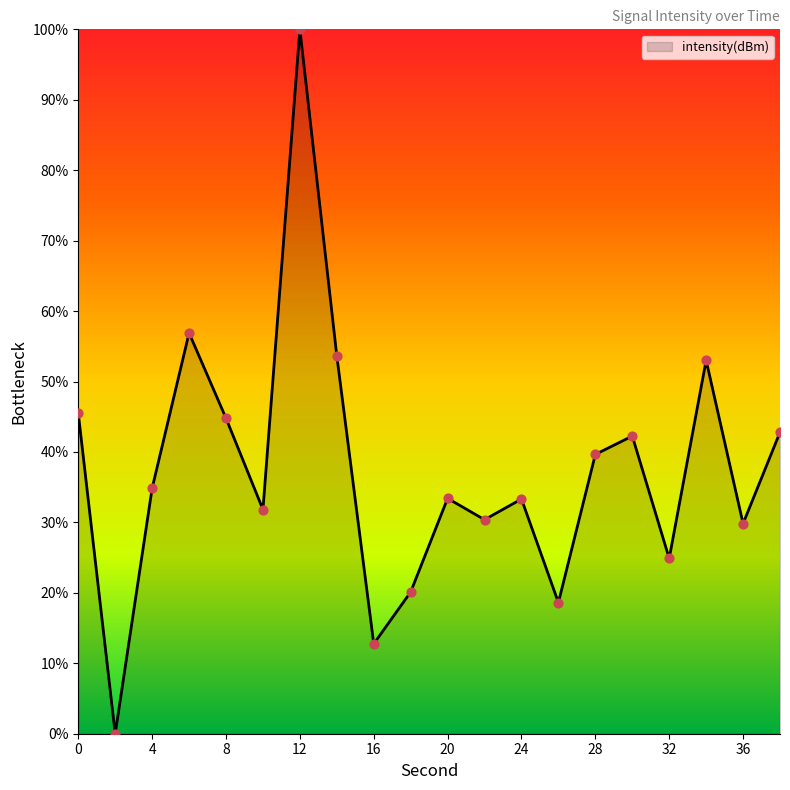

What is the maximum value shown in the chart?

100.0